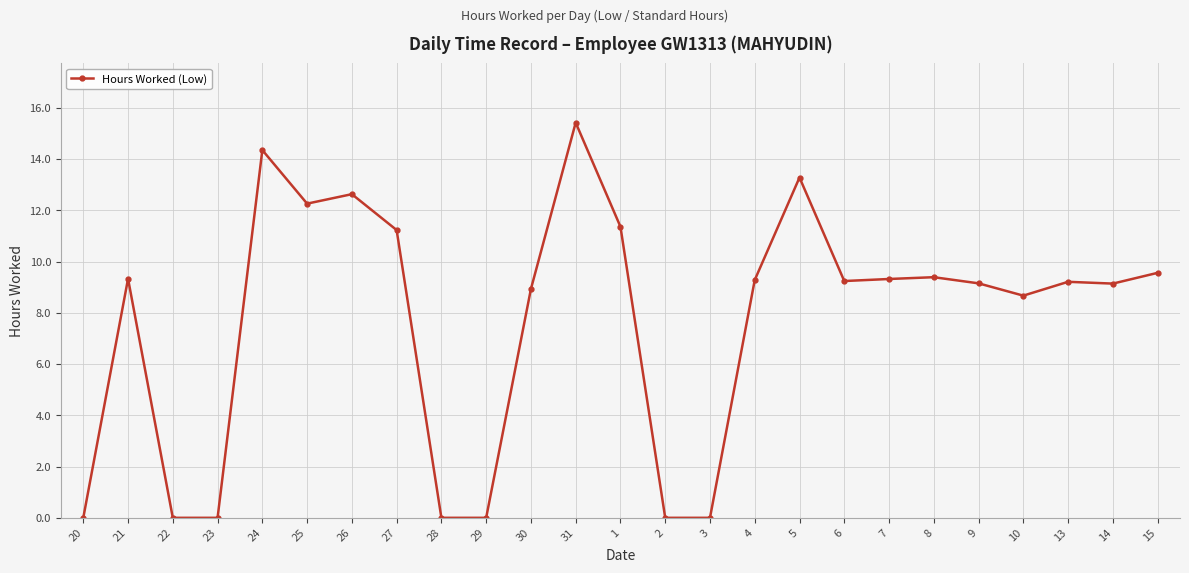

How many series are shown in this chart?

1